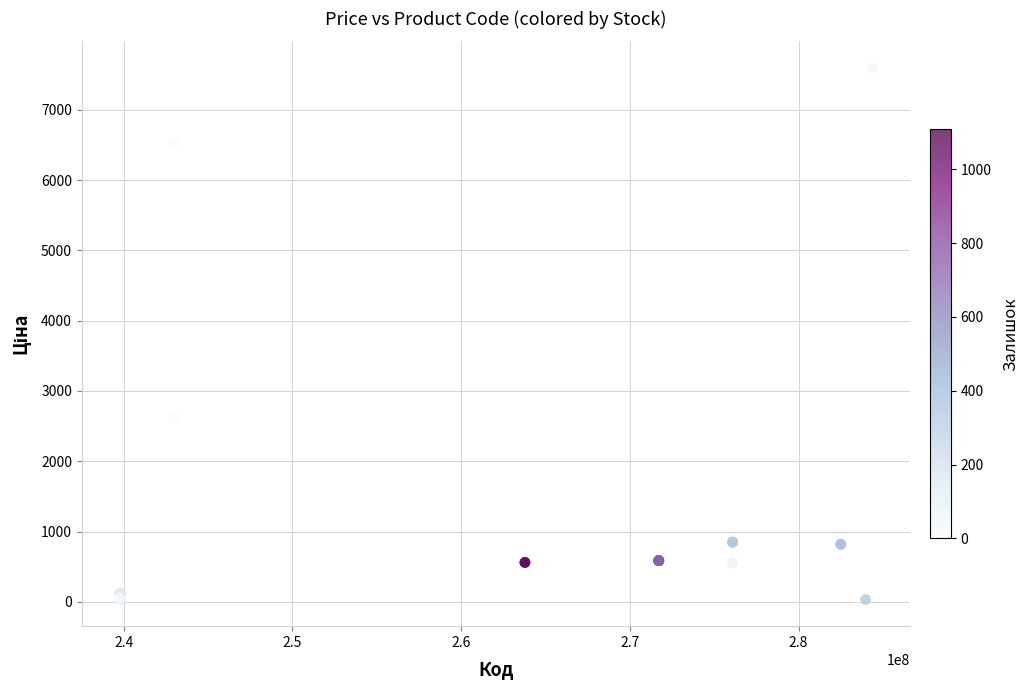

What Y value in the scatter plot is closest to 3814?

2610.0